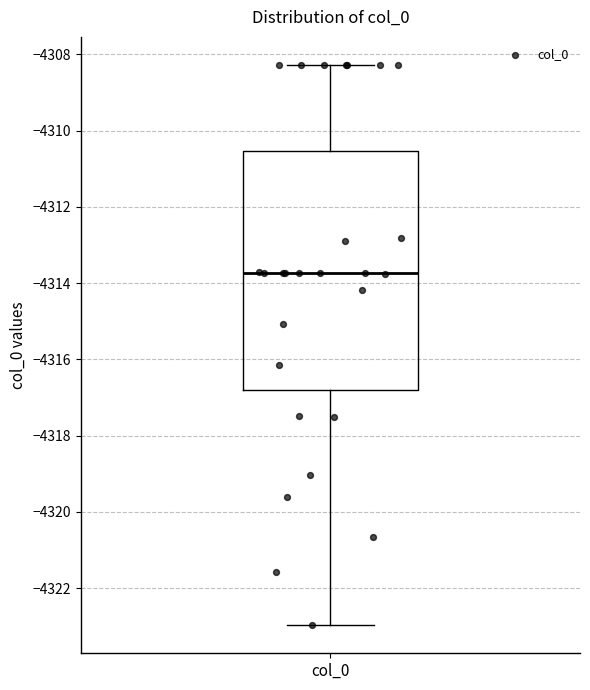

Where does the median line of the box for col_0 sit on the y-axis? The values are not printed on the chart, so give them approximately, as read against the axis.

-4313.8